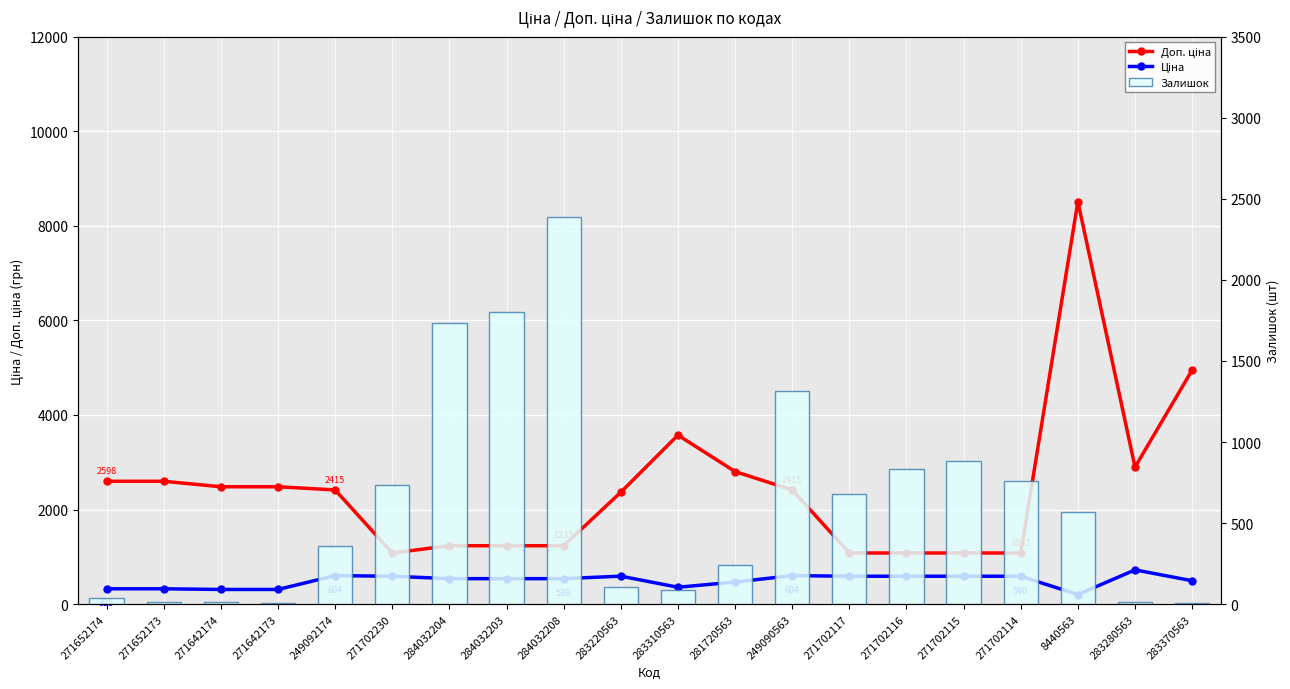

Which series changed the most between 283220563 and 283310563?

Доп. ціна